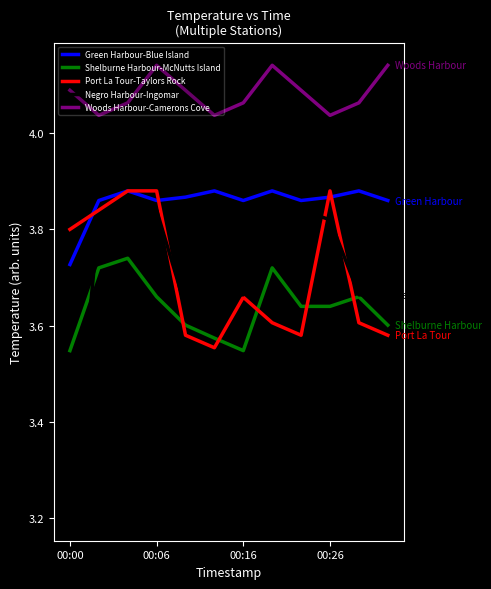

What is the minimum value for Negro Harbour-Ingomar?

3.2